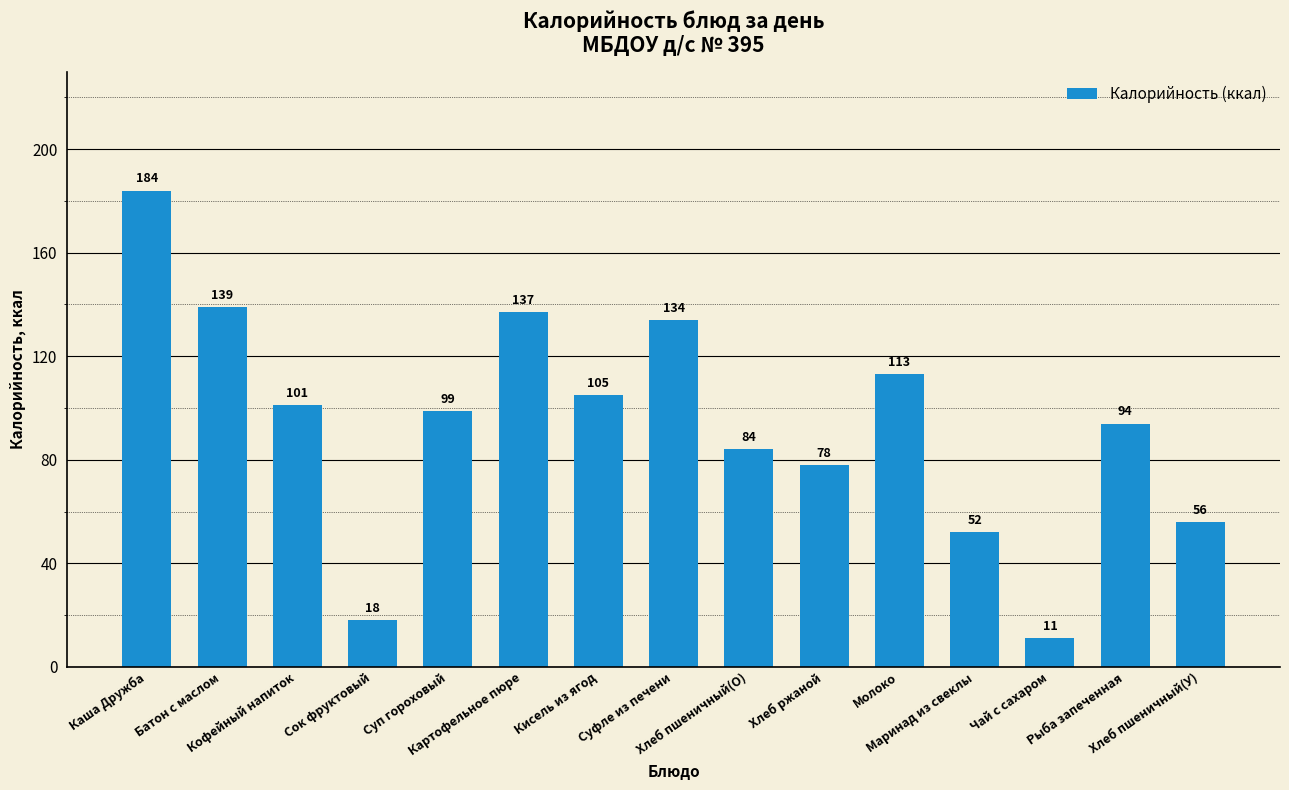

Does the chart contain stacked bars?

No